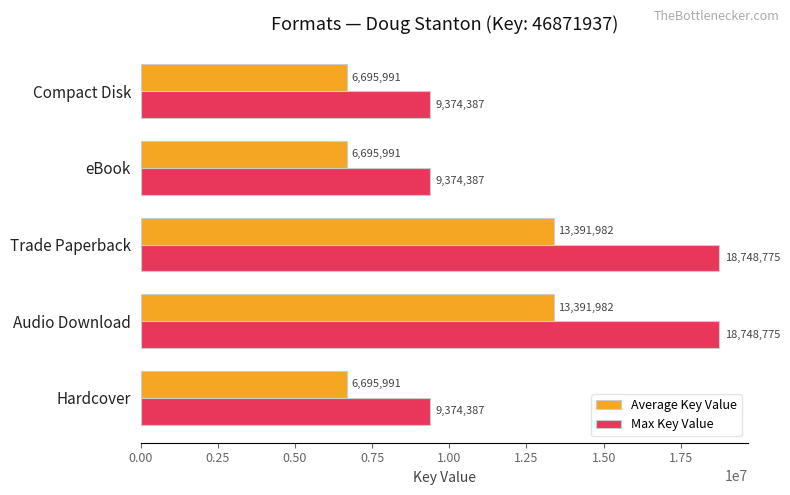

What are all the series names shown in the legend?

Average Key Value, Max Key Value